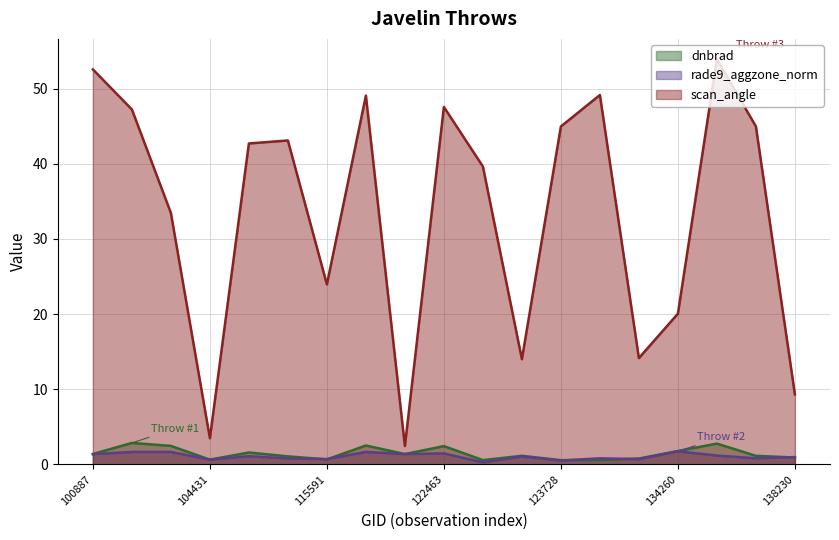

What is the approximate value of rade9_aggzone_norm at 122118?

1.4